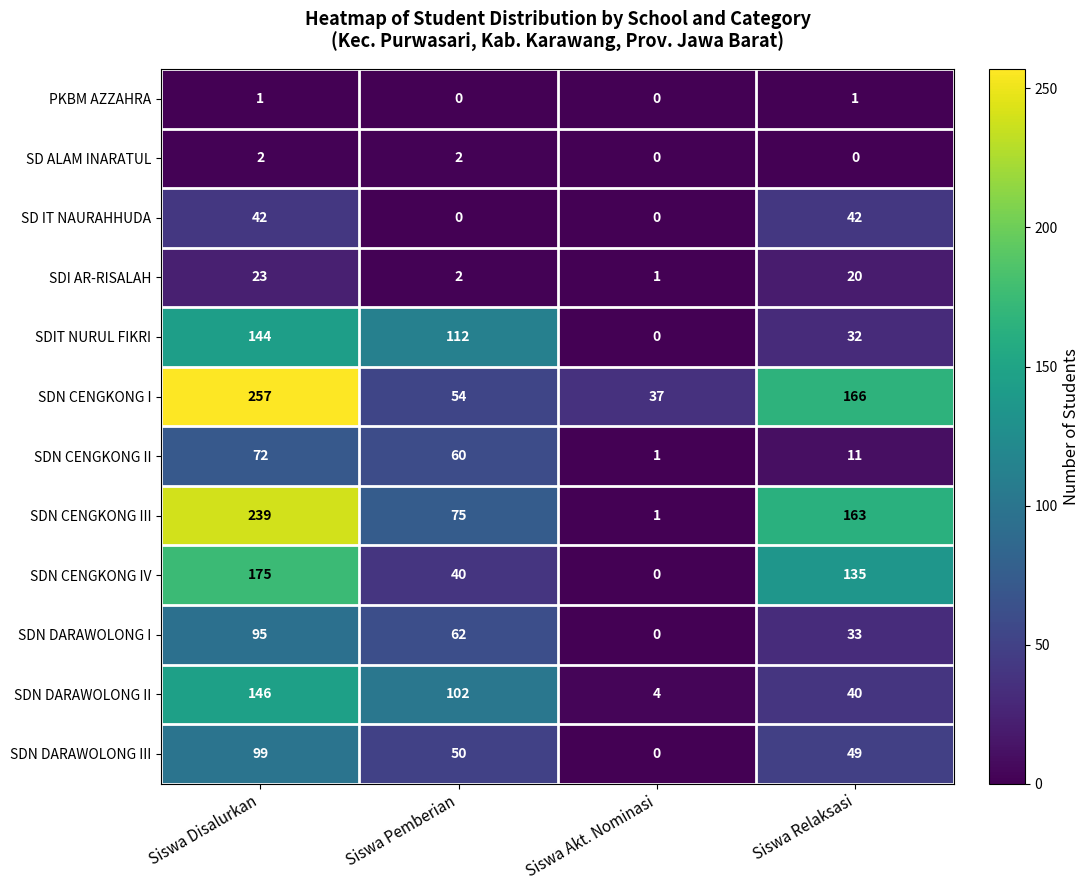

At Siswa Disalurkan, list the series in order from largest to smallest.

SDN CENGKONG I, SDN CENGKONG III, SDN CENGKONG IV, SDN DARAWOLONG II, SDIT NURUL FIKRI, SDN DARAWOLONG III, SDN DARAWOLONG I, SDN CENGKONG II, SD IT NAURAHHUDA, SDI AR-RISALAH, SD ALAM INARATUL, PKBM AZZAHRA